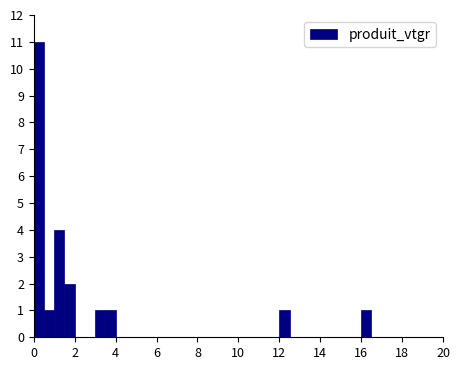

Around what value on the x-axis is the tallest bar? Give the approximate position of its centre, as read against the axis.

0.2